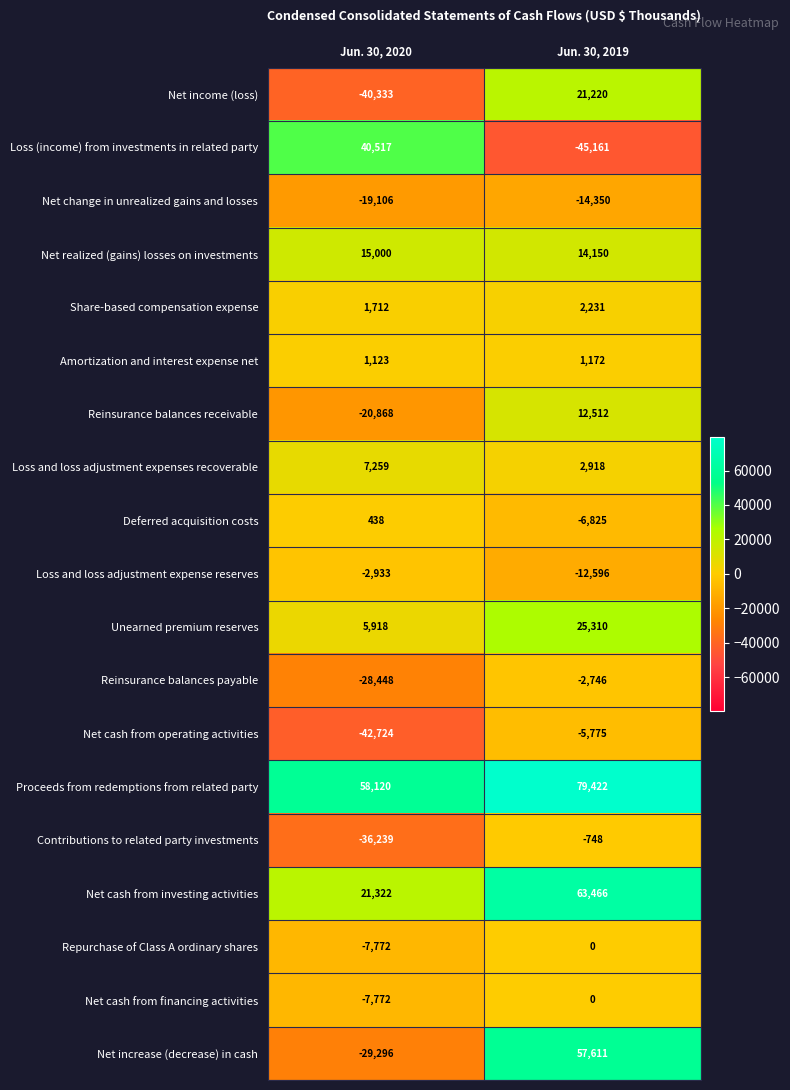

Which category has the highest value in the Repurchase of Class A ordinary shares series?

Jun. 30, 2019